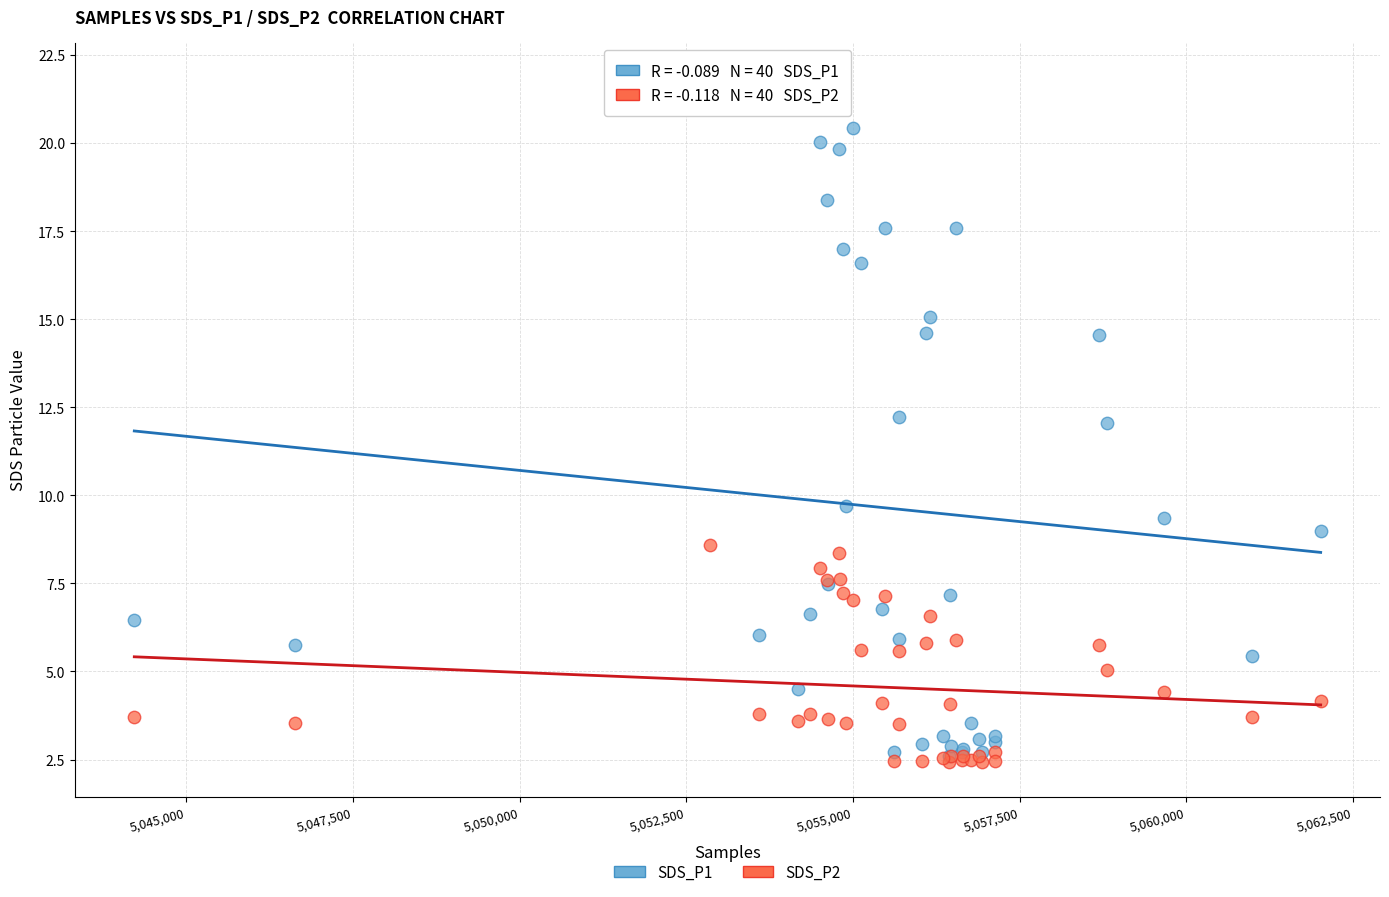

What are all the series names shown in the legend?

SDS_P1, SDS_P2